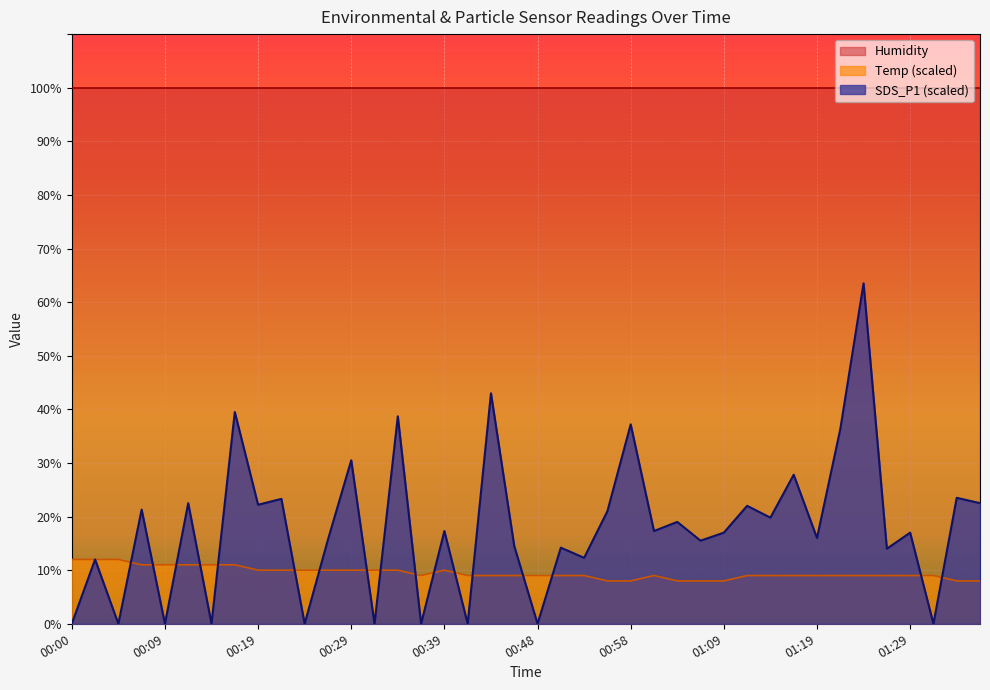

At which label is SDS_P1 closest to 31?

00:29